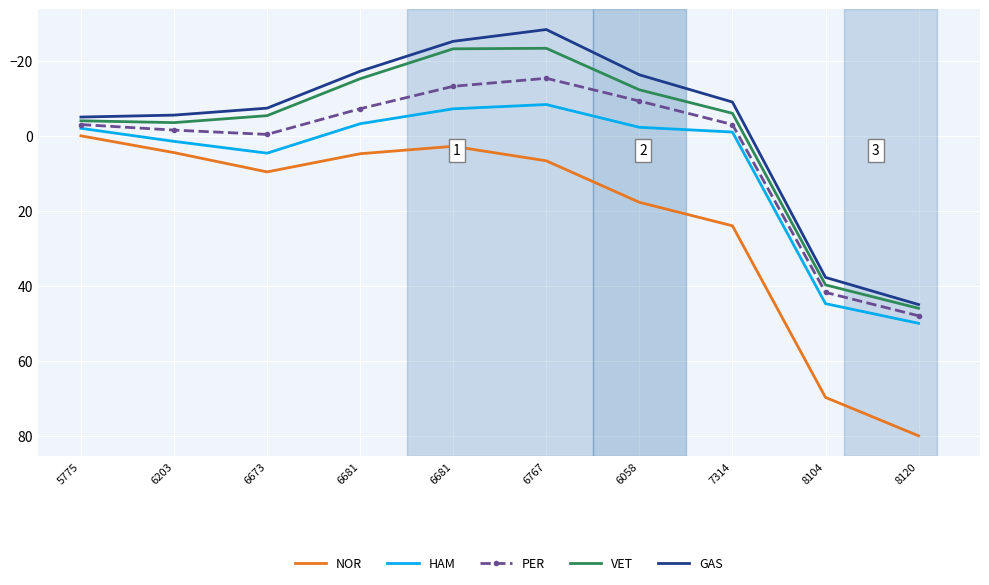

What is the label of the 8th point from the right?

6673